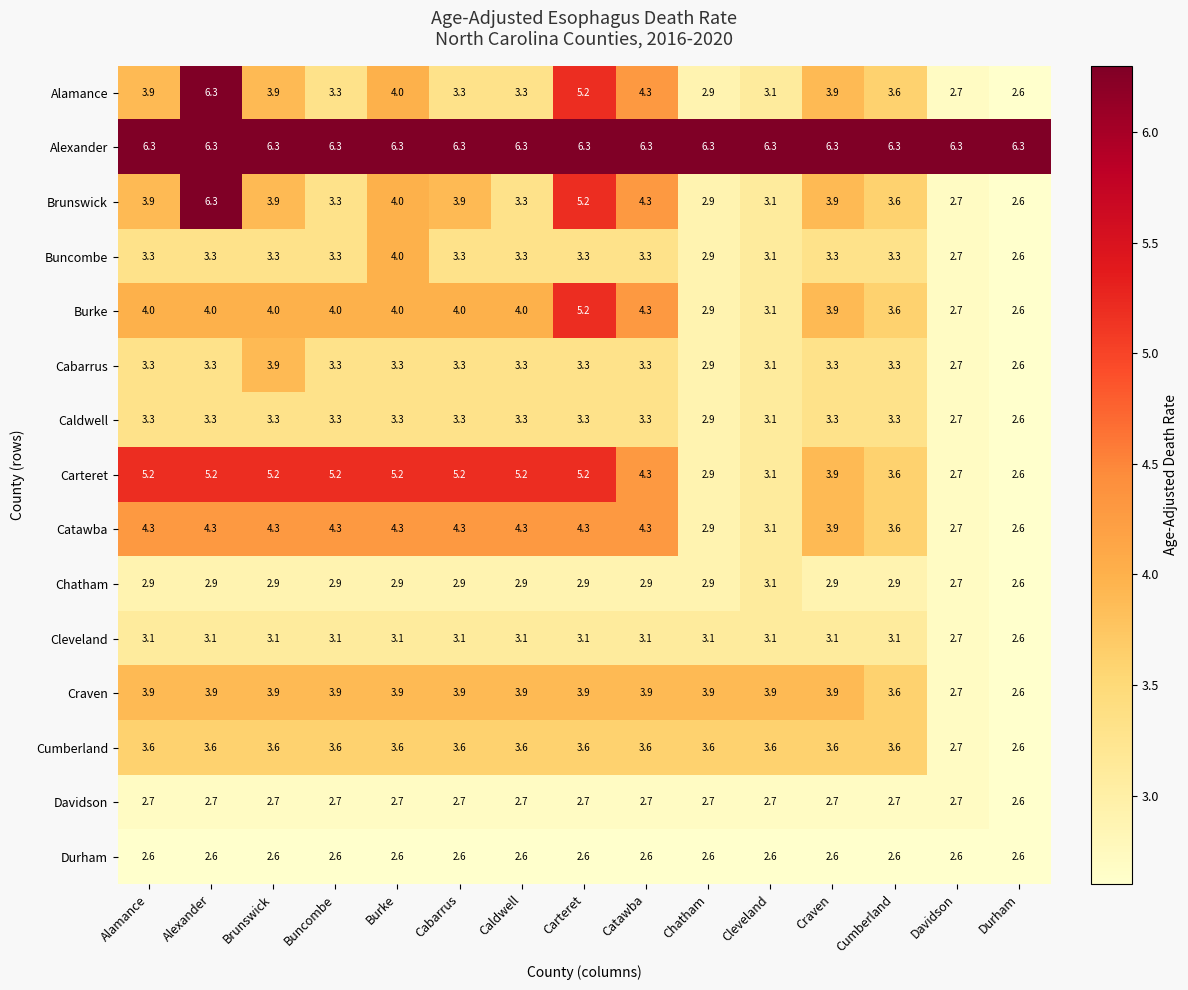

What is the smallest value displayed?

2.6